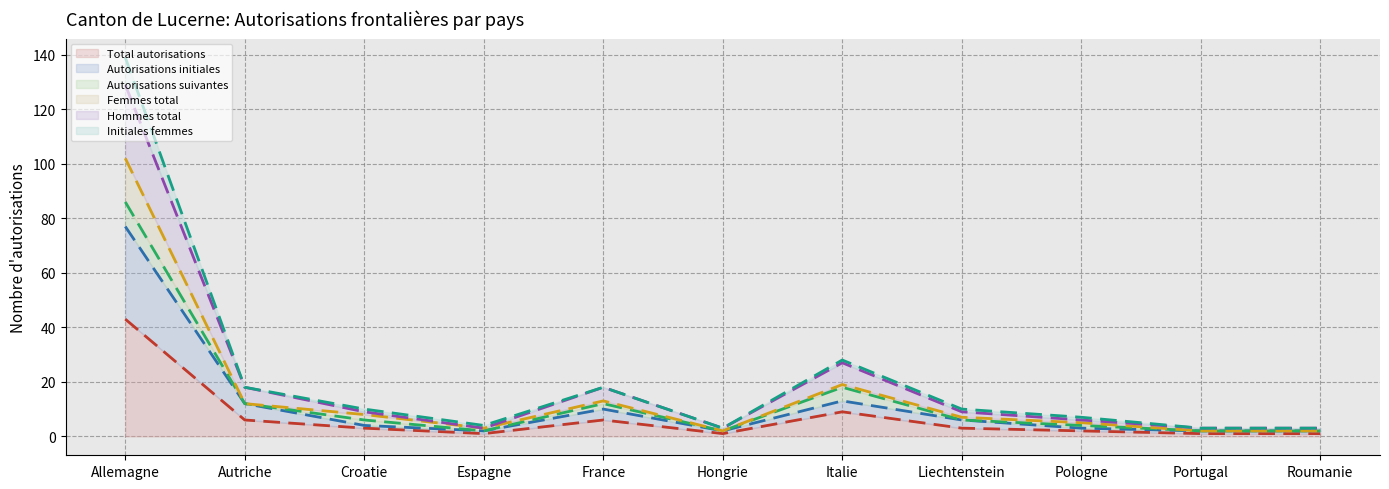

What are all the series names shown in the legend?

Total autorisations, Autorisations initiales, Autorisations suivantes, Femmes total, Hommes total, Initiales femmes